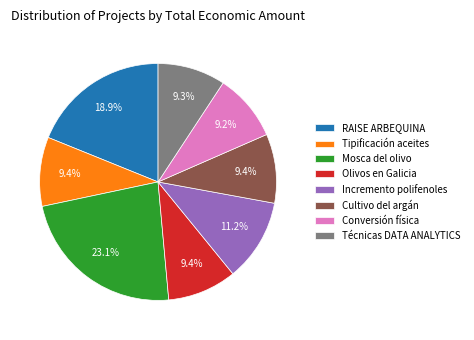

How many segments does this pie chart have?

8